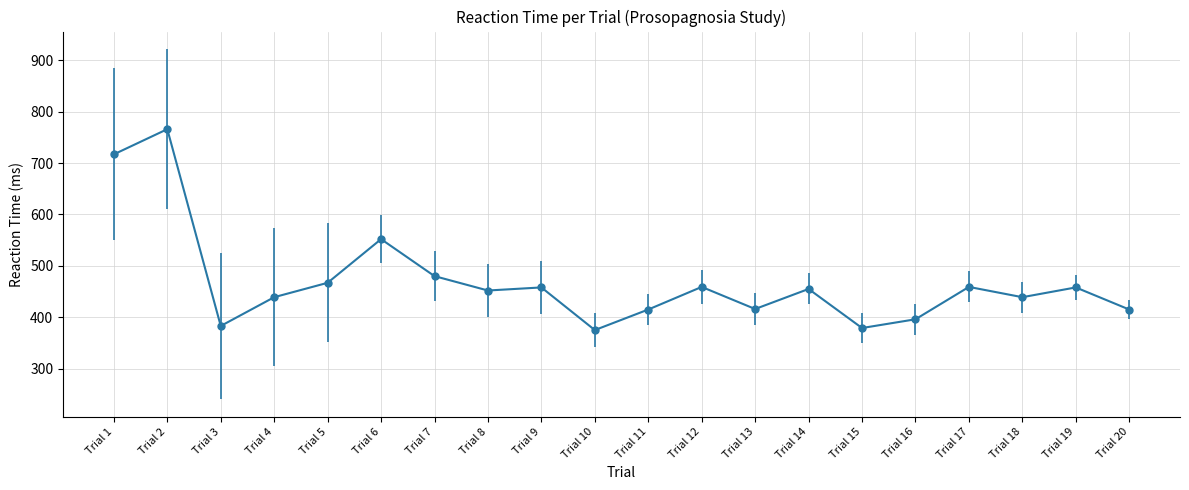

What is the difference between the second highest and minimum values?

342